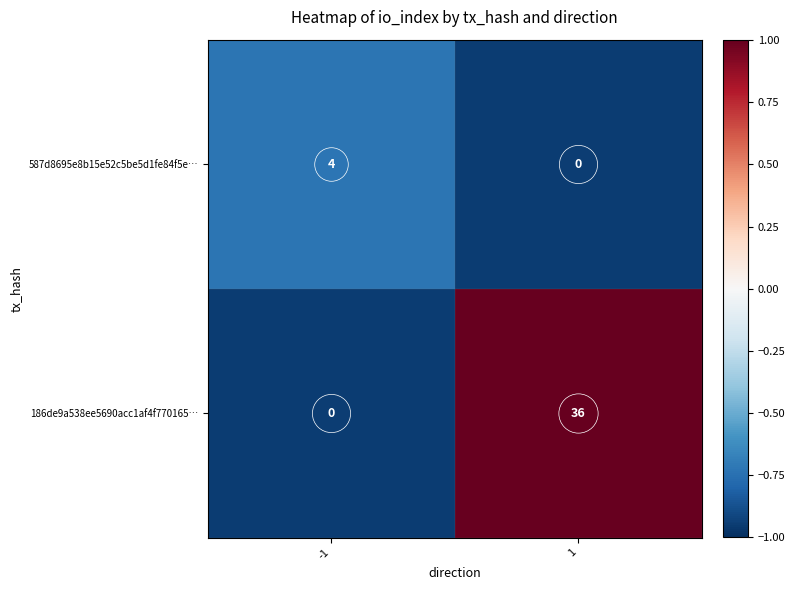

How many categories are shown in the chart?

2